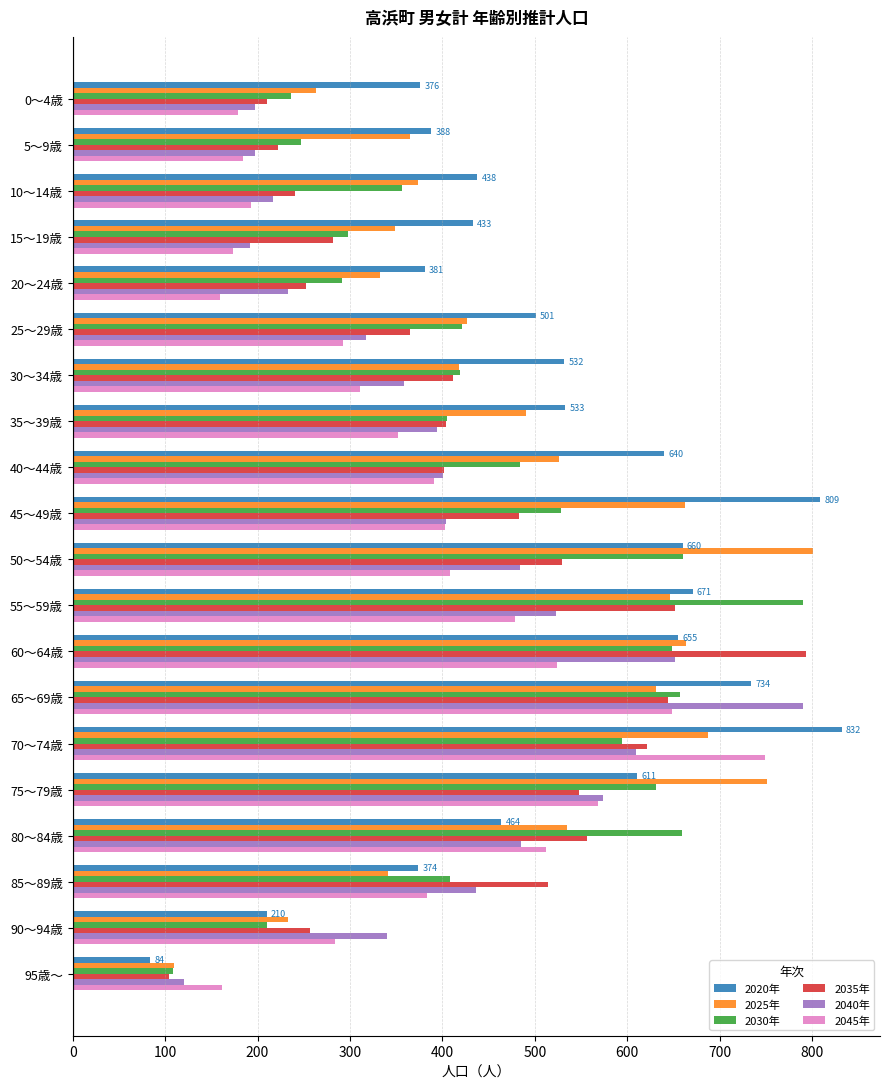

Which series has the largest total across all categories?

2020年